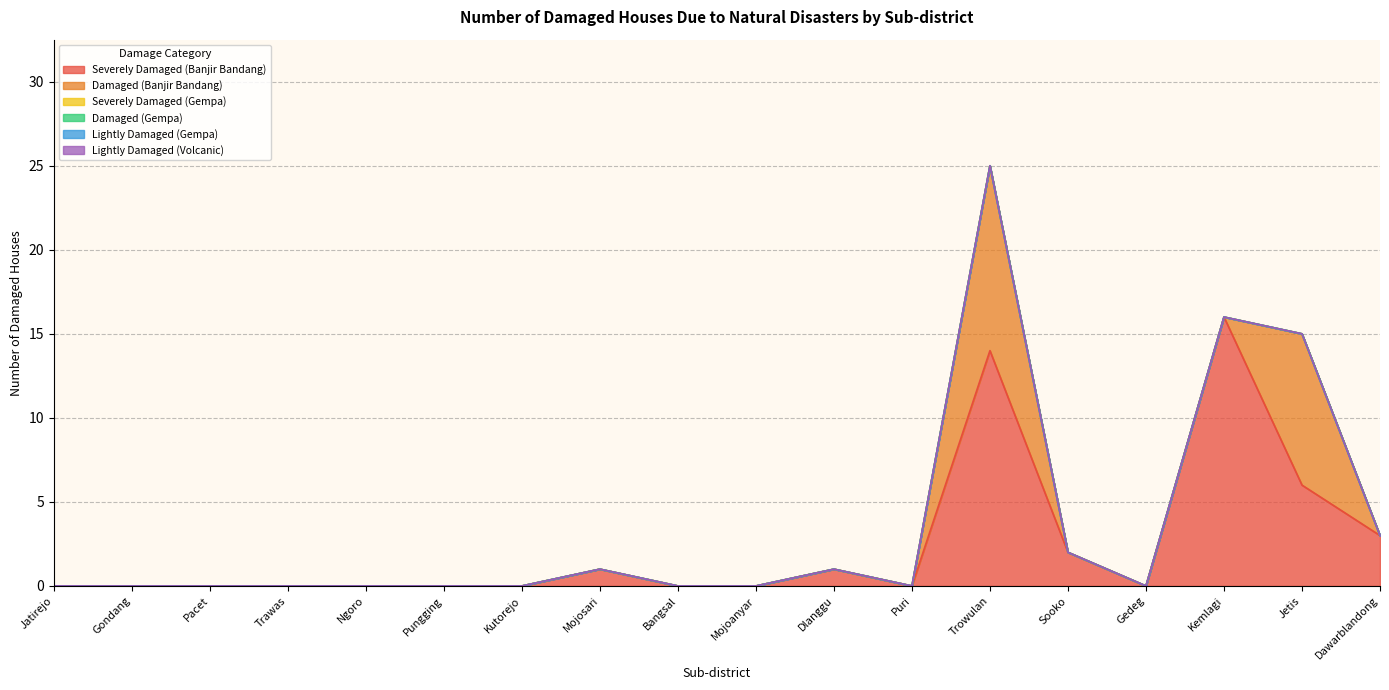

What is the difference between the second highest and second lowest values in the Damaged (Banjir Bandang) series?

9